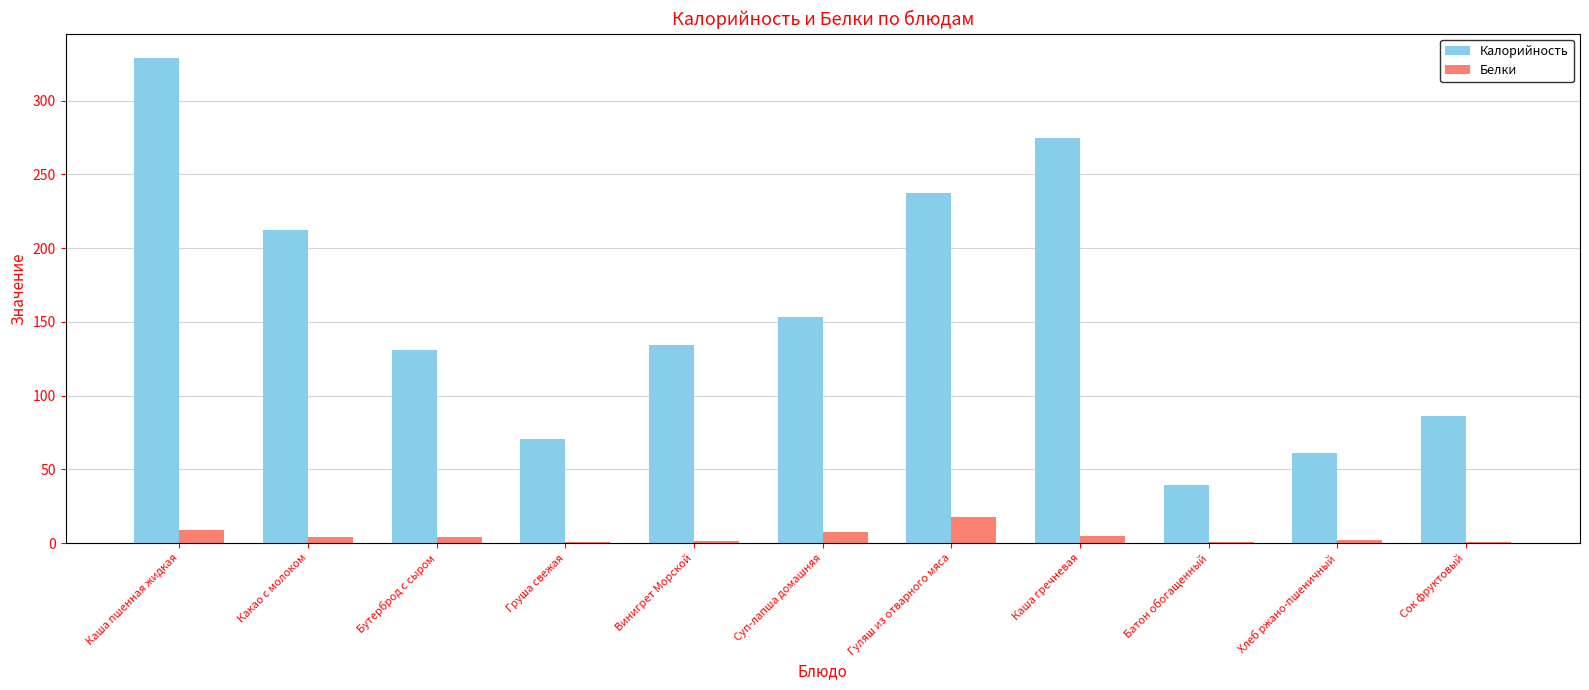

What is the approximate value of Белки at Суп-лапша домашняя?

7.4